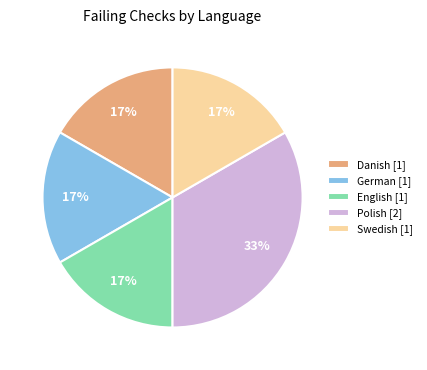

Is there a majority slice in this chart?

No